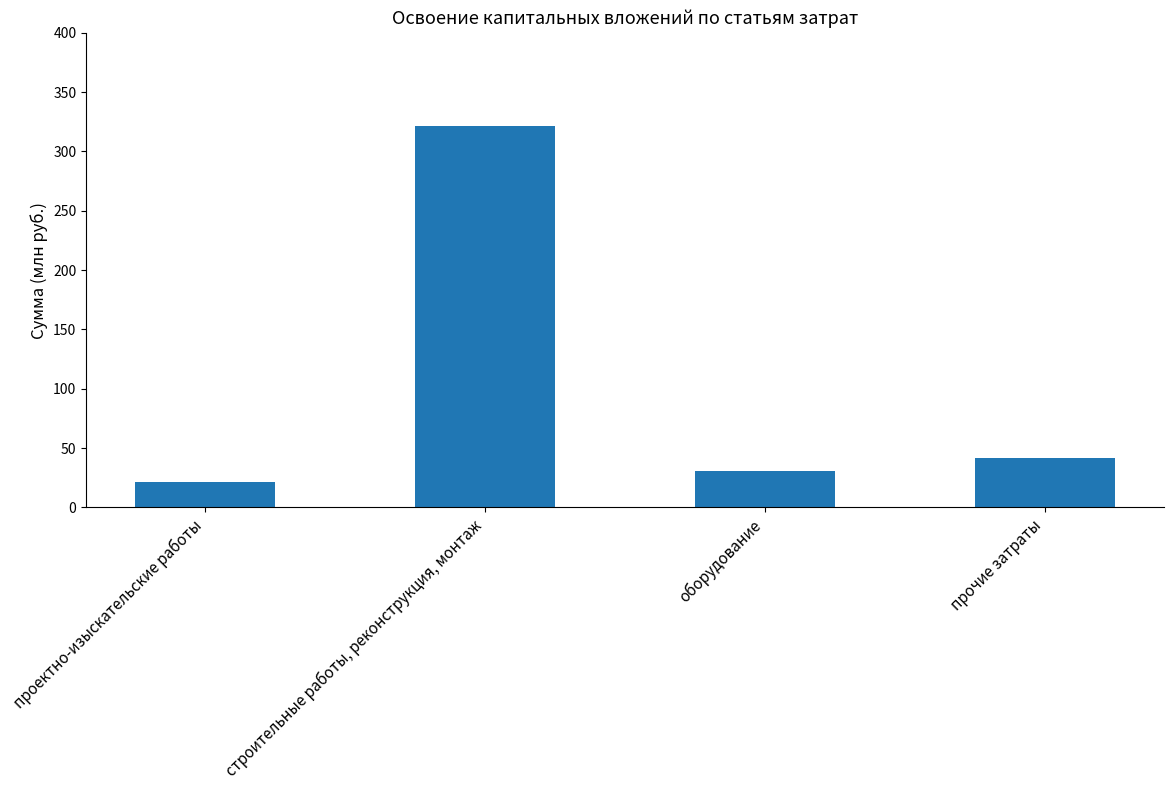

How many values are below 41?

2